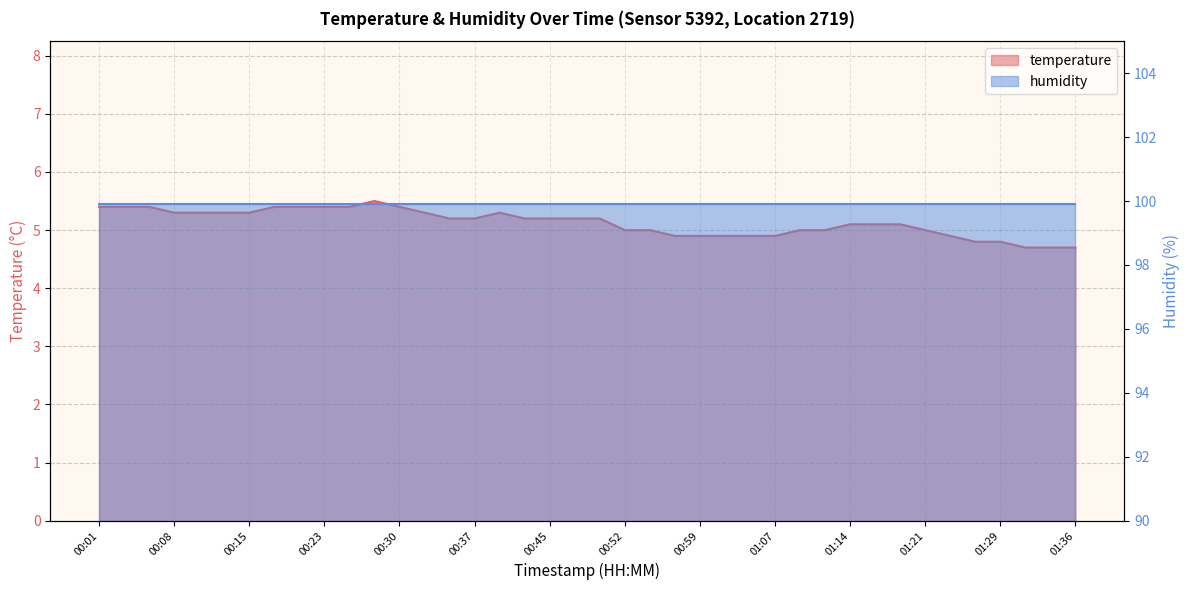

What is the average value?

5.1